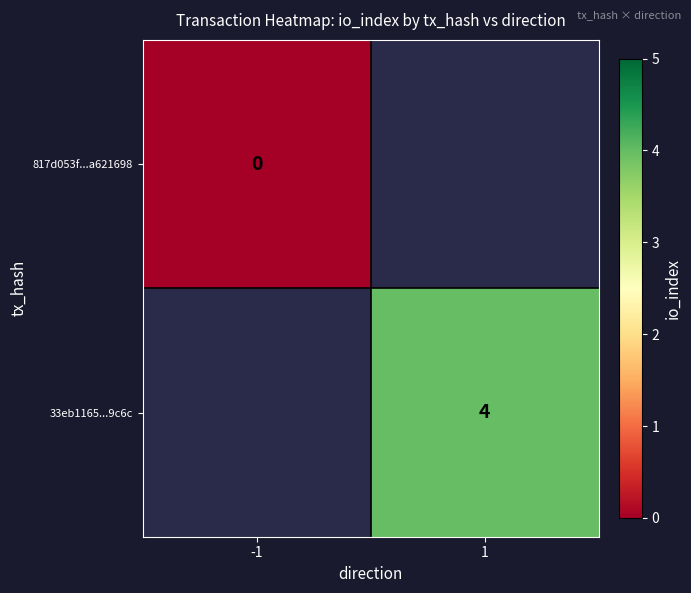

Which category has the lowest value across all series?

-1